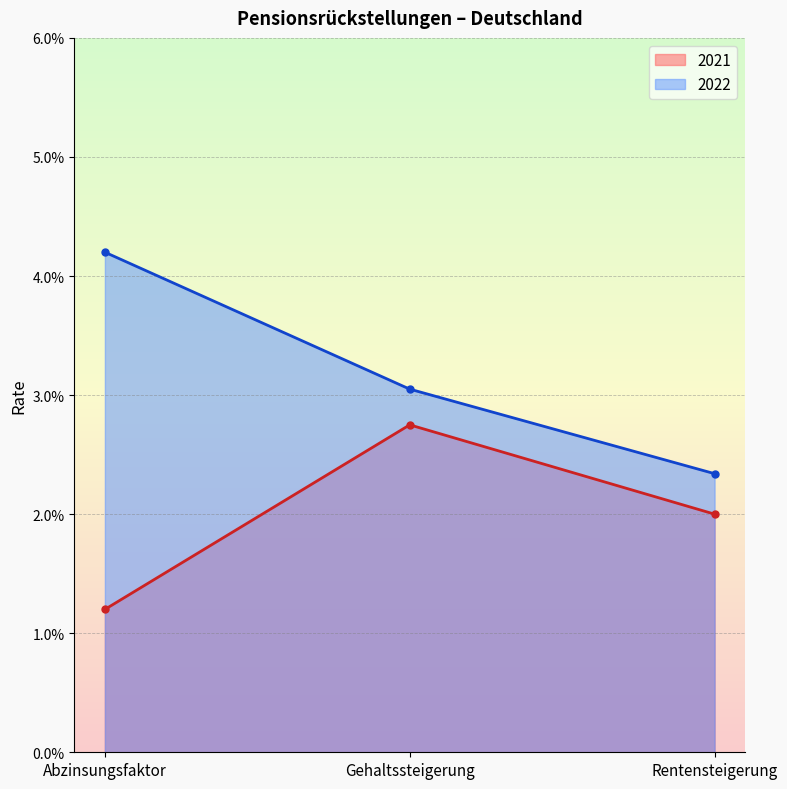

Rank the series by their maximum value, from highest to lowest.

2022, 2021